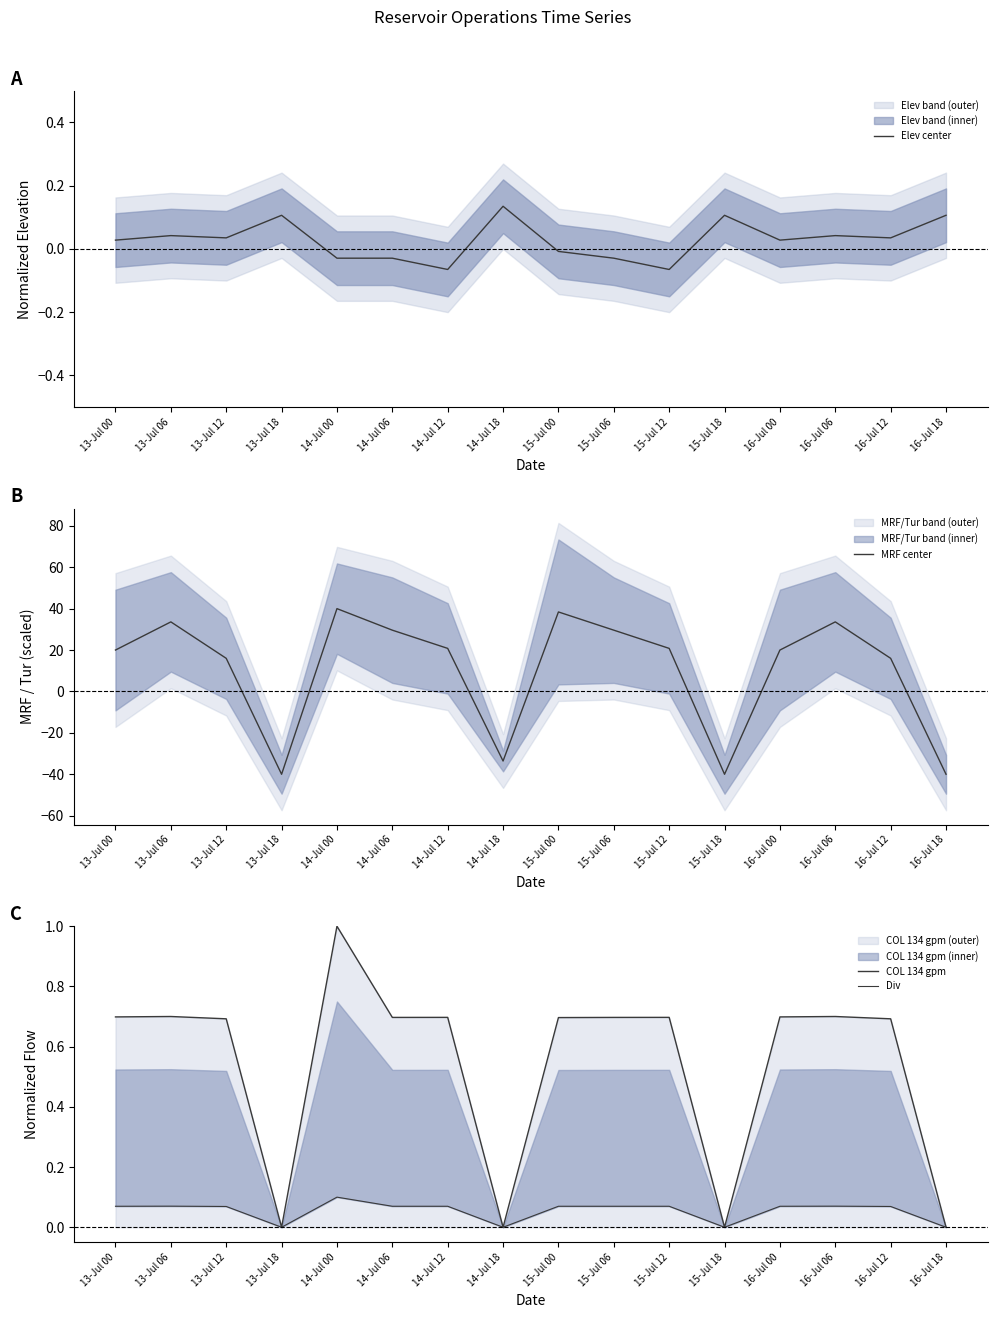

The COL 134 gpm series shows -0.6 at 16-Jul 18. True or false?

False